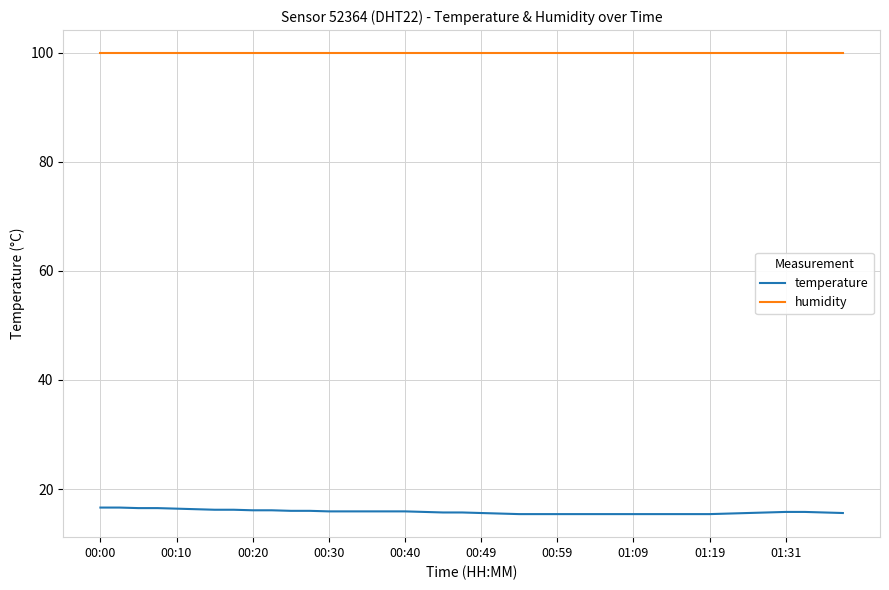

Which series has the widest spread of values?

temperature